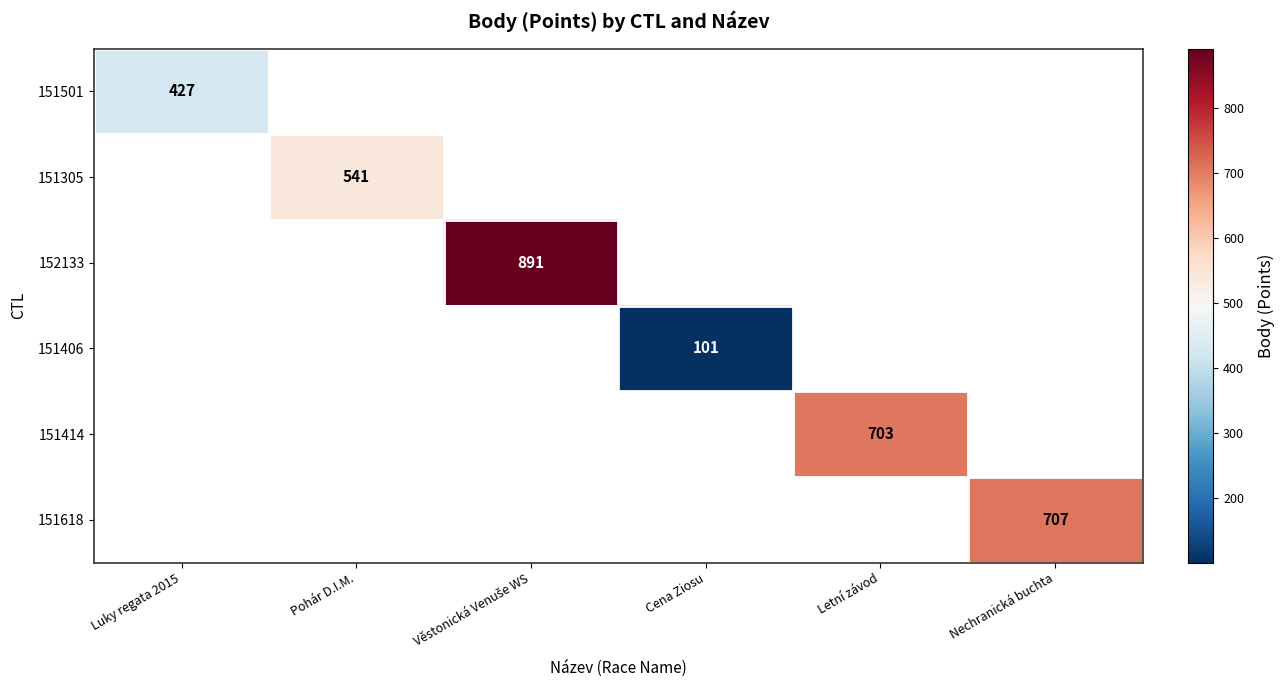

What is the maximum value shown in the chart?

891.0